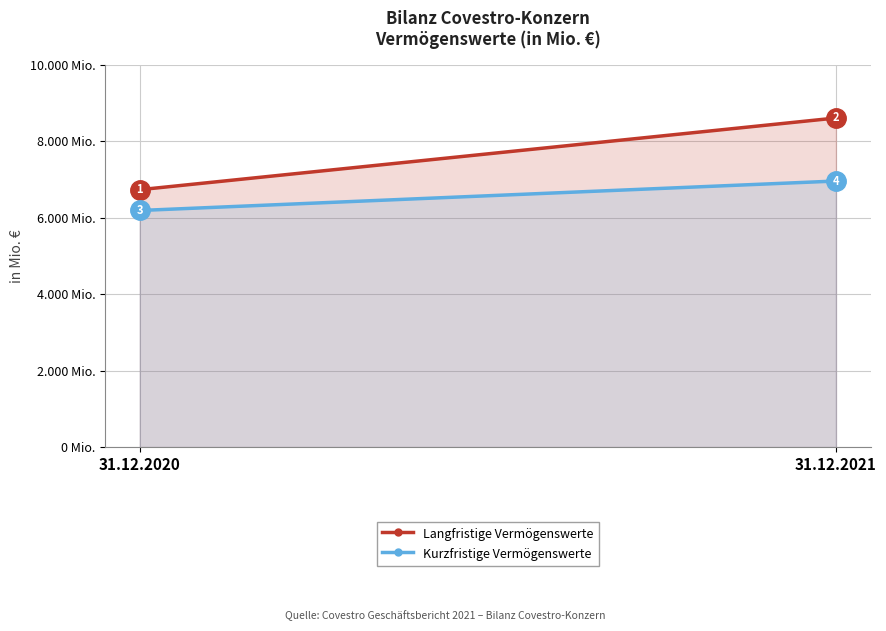

What is the sum of all Langfristige Vermögenswerte values?

15344